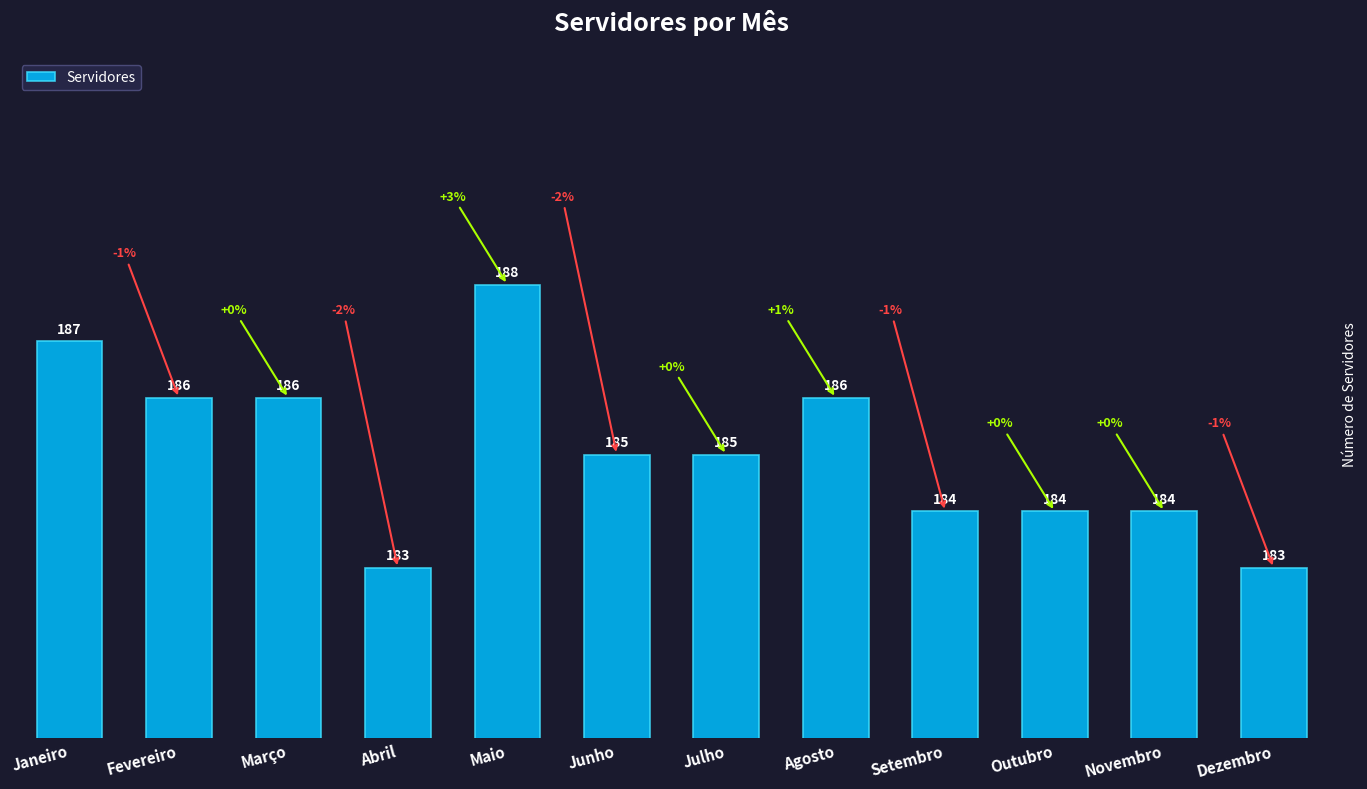

Count the number of categories in the chart.

12